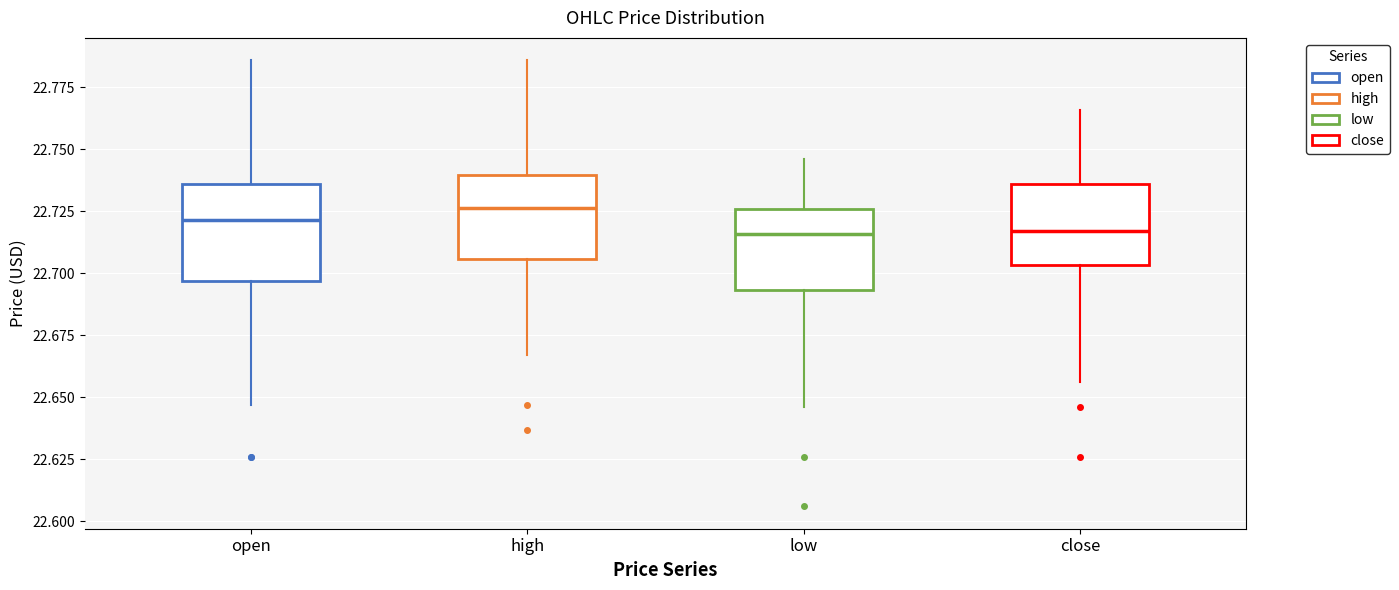

Reading left to right, read every box against the y-axis: the position of its median line, the range the box covers, and the ends of its whiskers. The values are not printed on the chart, so give them approximately, as read against the axis.

open: median 22.720, box 22.695 to 22.735, whiskers 22.645 to 22.785
high: median 22.725, box 22.705 to 22.740, whiskers 22.665 to 22.785
low: median 22.715, box 22.695 to 22.725, whiskers 22.645 to 22.745
close: median 22.715, box 22.705 to 22.735, whiskers 22.655 to 22.765